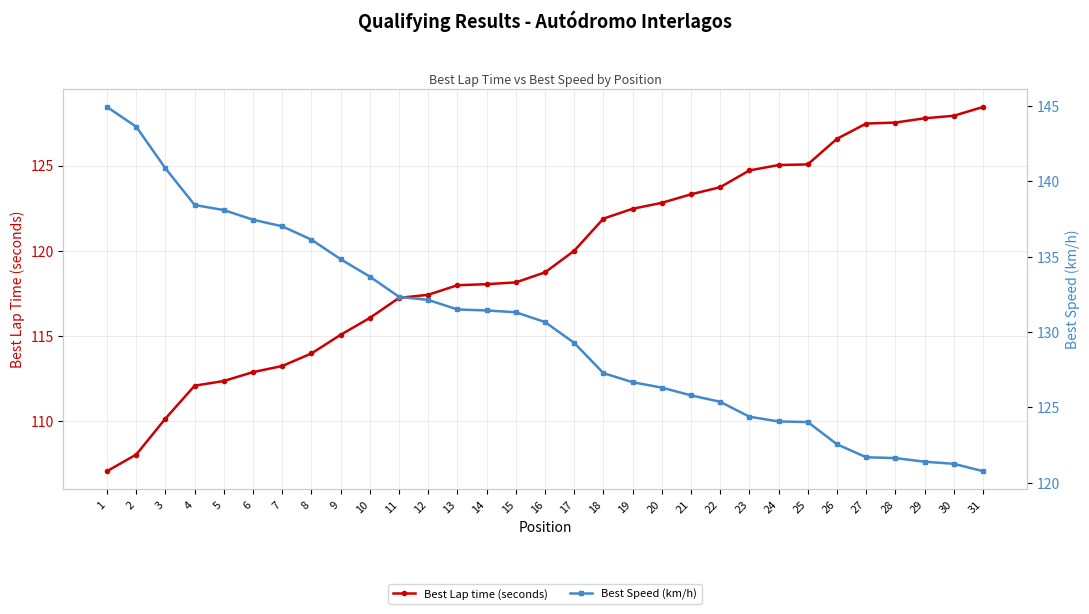

True or false: Best Speed (km/h) and Best Lap time (seconds) cross at least once.

True